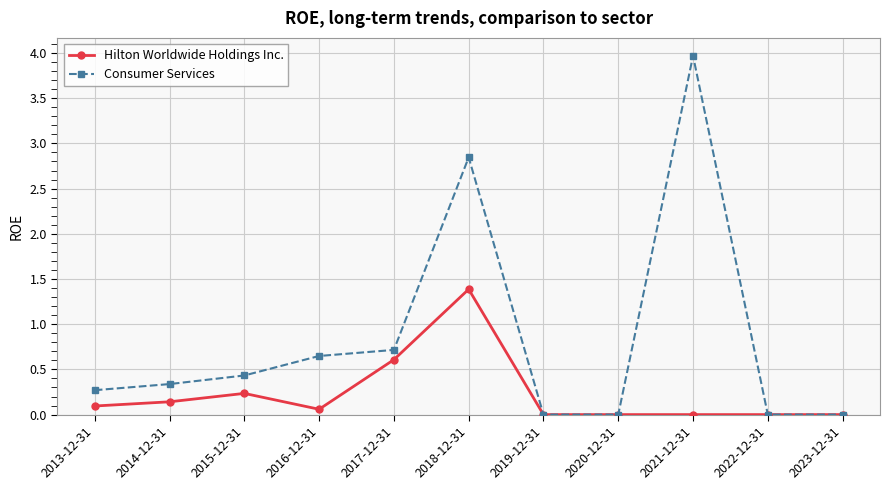

List the series in order of their overall mean, highest first.

Consumer Services, Hilton Worldwide Holdings Inc.